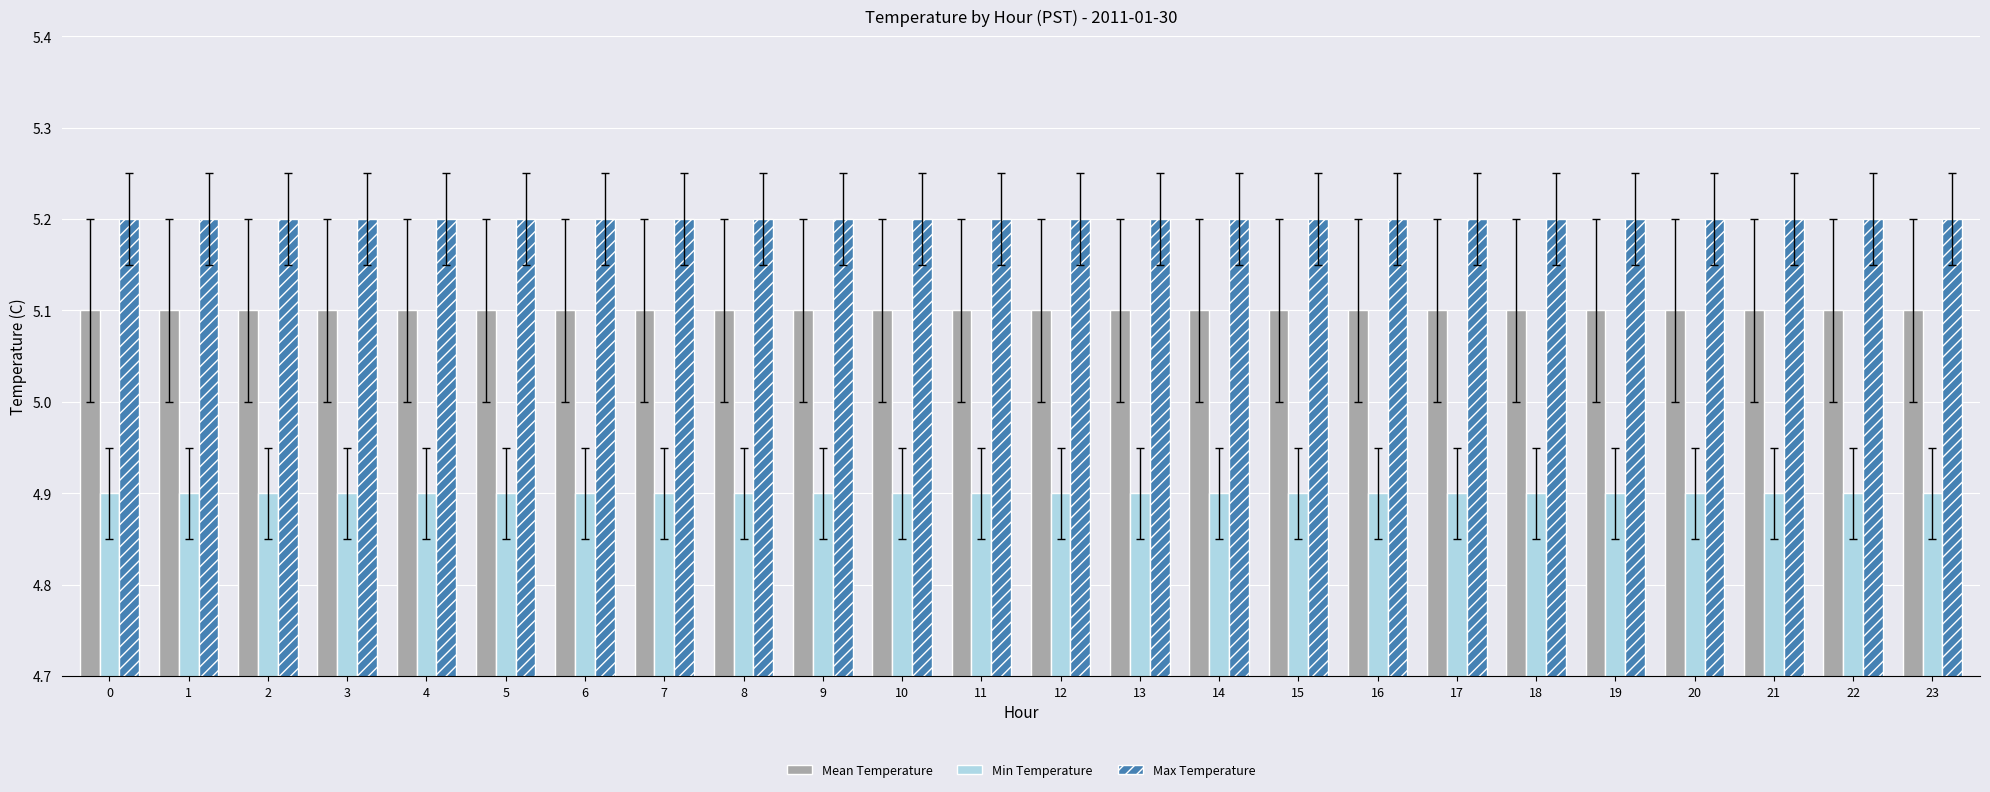

What is the value of the Mean Temperature bar at the 17th from the left?

5.1